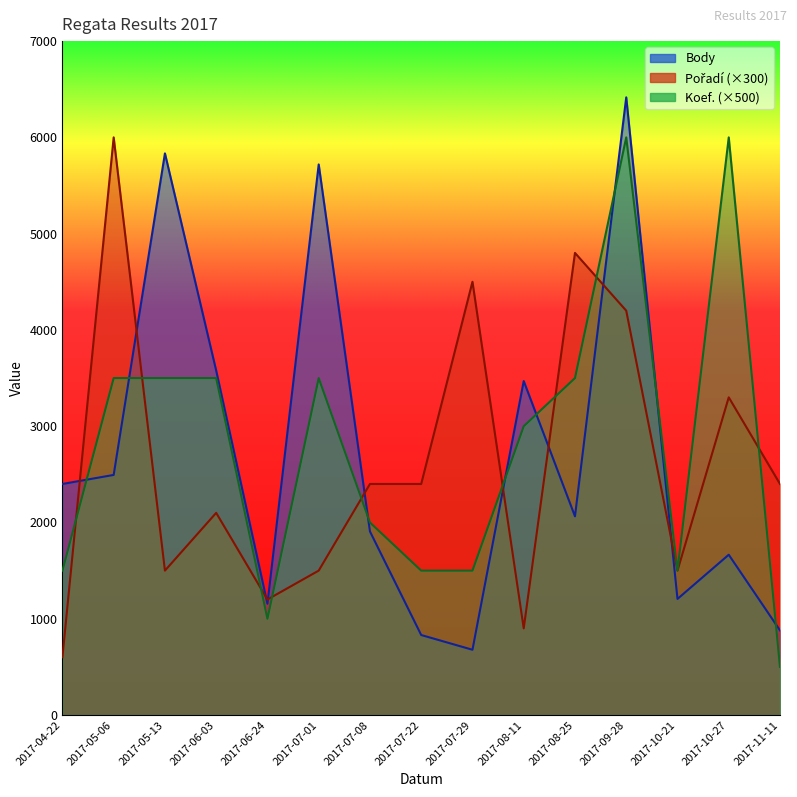

Is the value of Pořadí at 2017-07-01 greater than the value of Body at 2017-04-22?

No